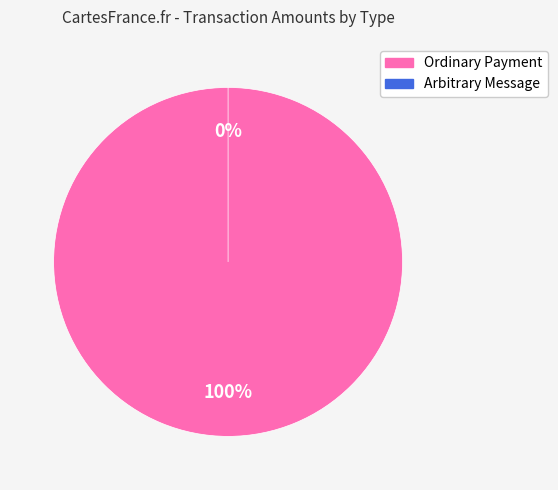

To the nearest percent, what is the difference between the Arbitrary Message and Ordinary Payment slice percentages?

100%